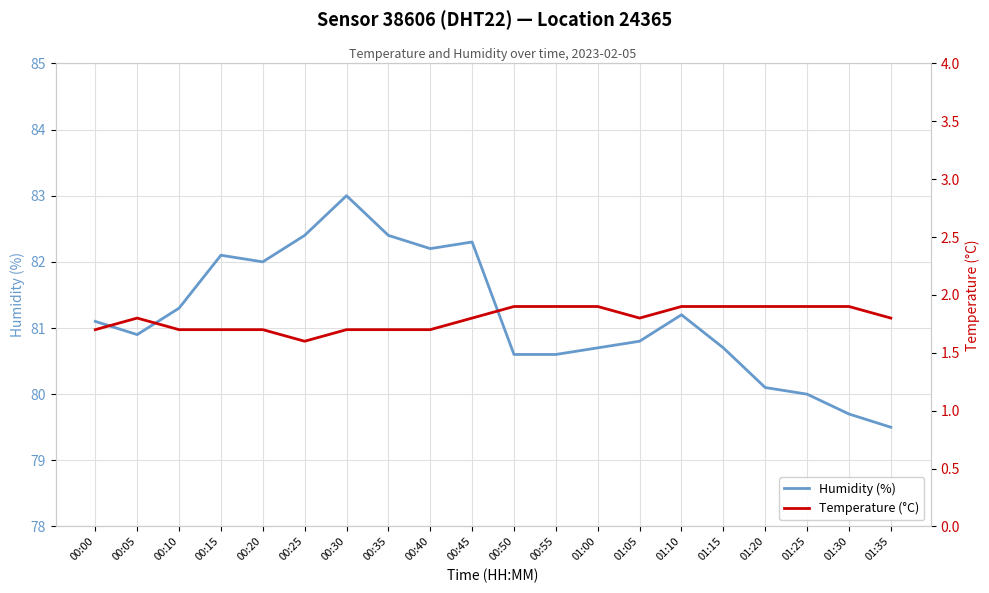

Is it true that humidity equals 80.6 at 00:50?

True